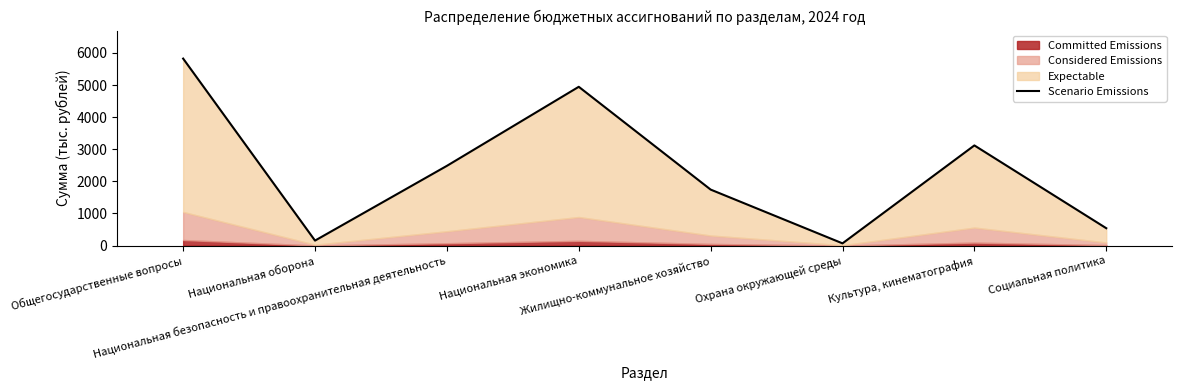

What is the difference between the maximum and minimum values?

5753.0